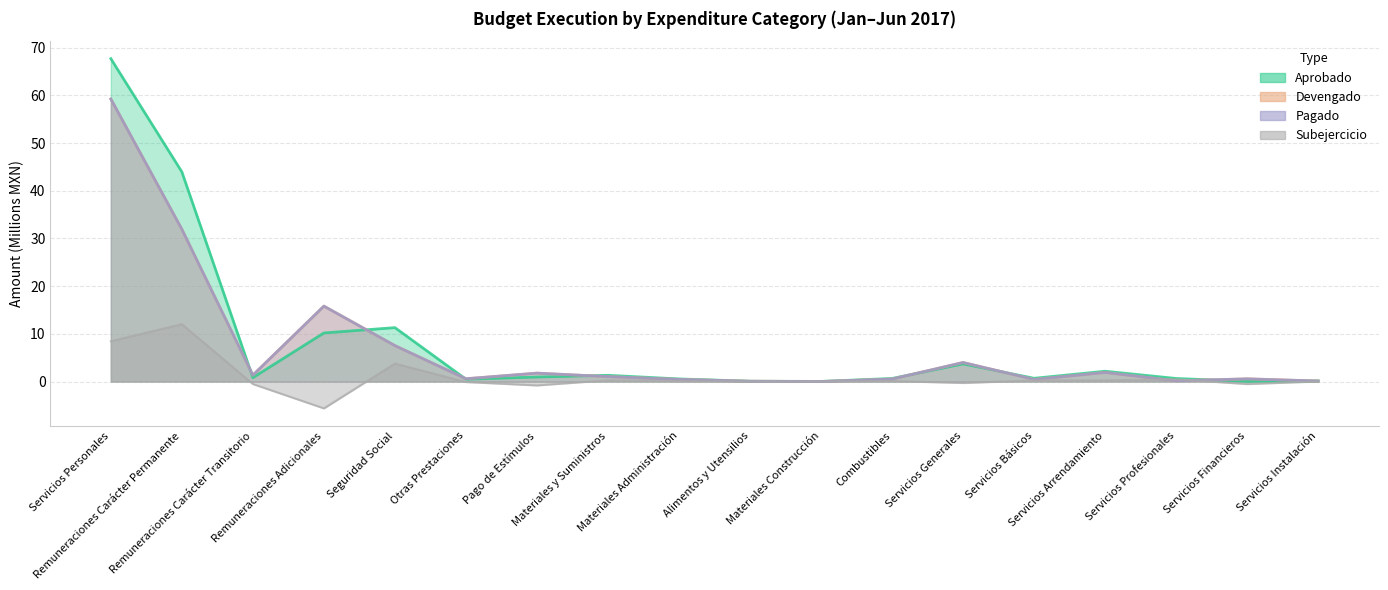

How many data points in Pagado are less than 1?

9